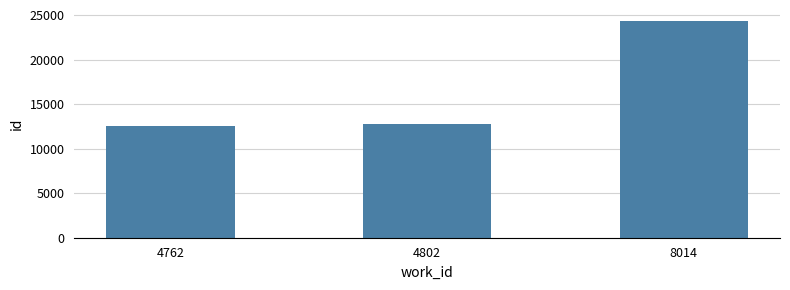

True or false: the data shows 3065 at 4802.

False